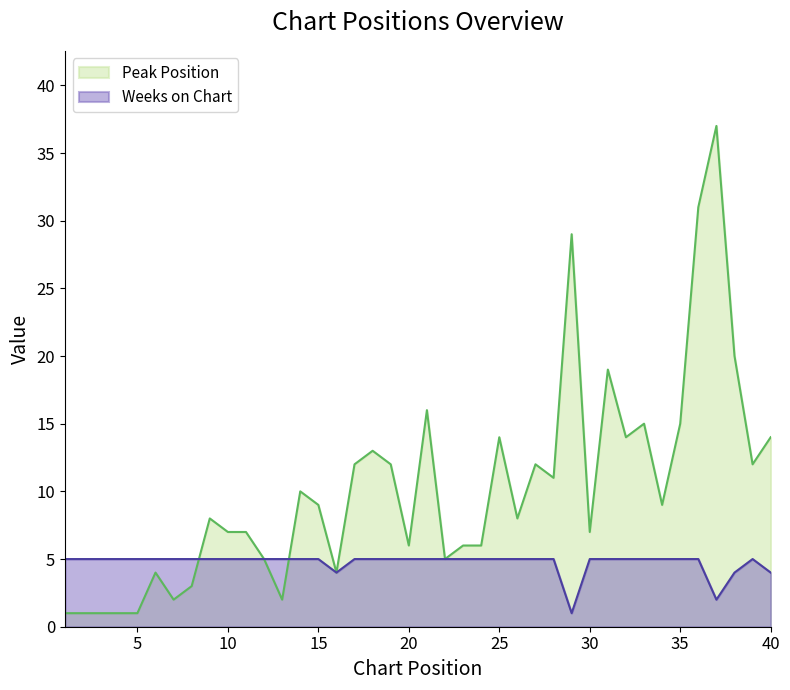

True or false: Weeks on Chart has more than 0 points higher than both neighbors.

True